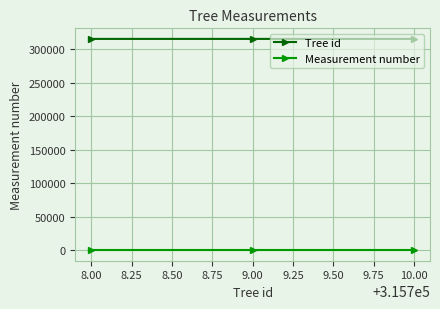

Is the value of Measurement number at 8.00 greater than the value of Tree id at 9.00?

No